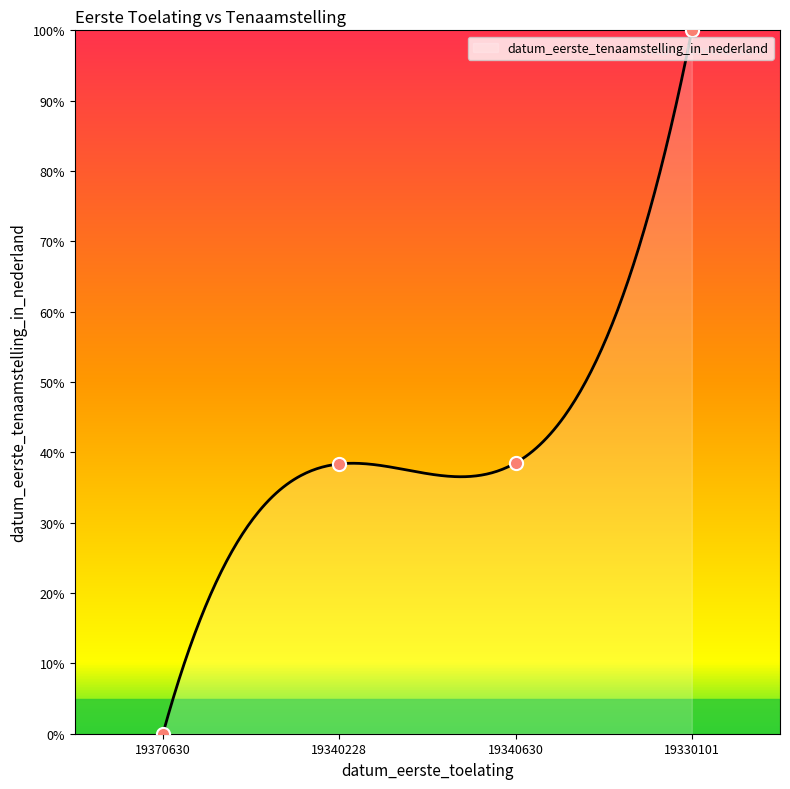

Approximately how many times larger is the value at 19330101 compared to 19340228?

2.6